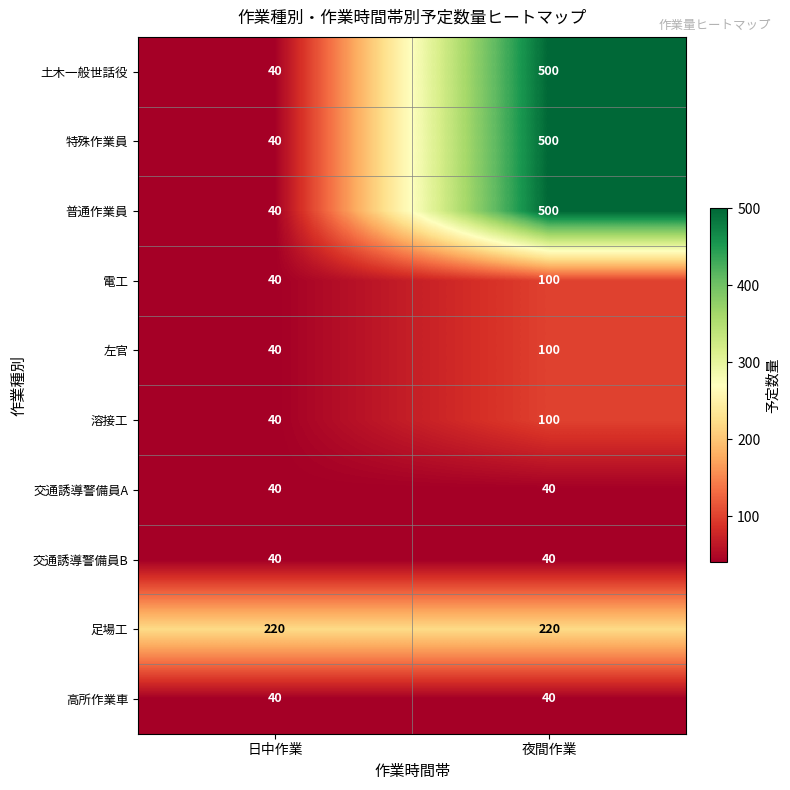

What is the difference between the 土木一般世話役 values at 夜間作業 and 日中作業?

460